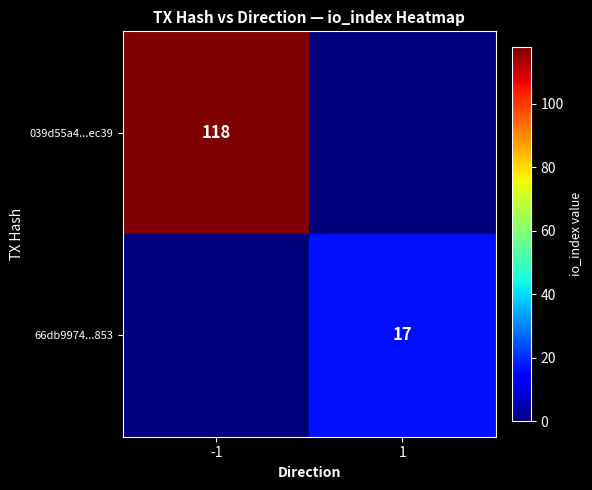

The value of 039d55a4...ec39 at -1 is 32. True or false?

False